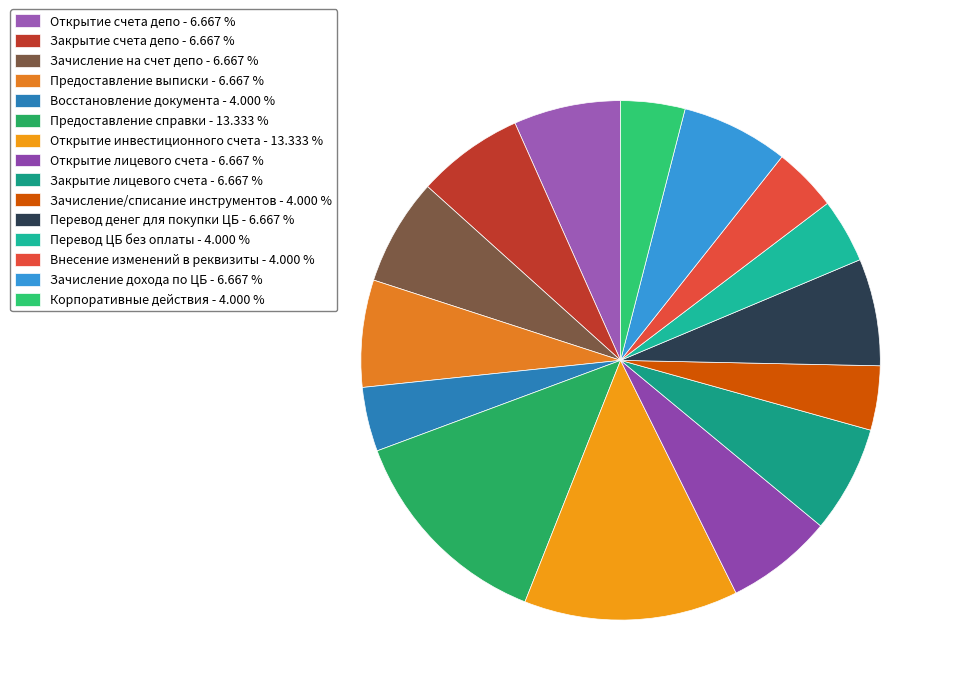

How many slices are in this pie chart?

15